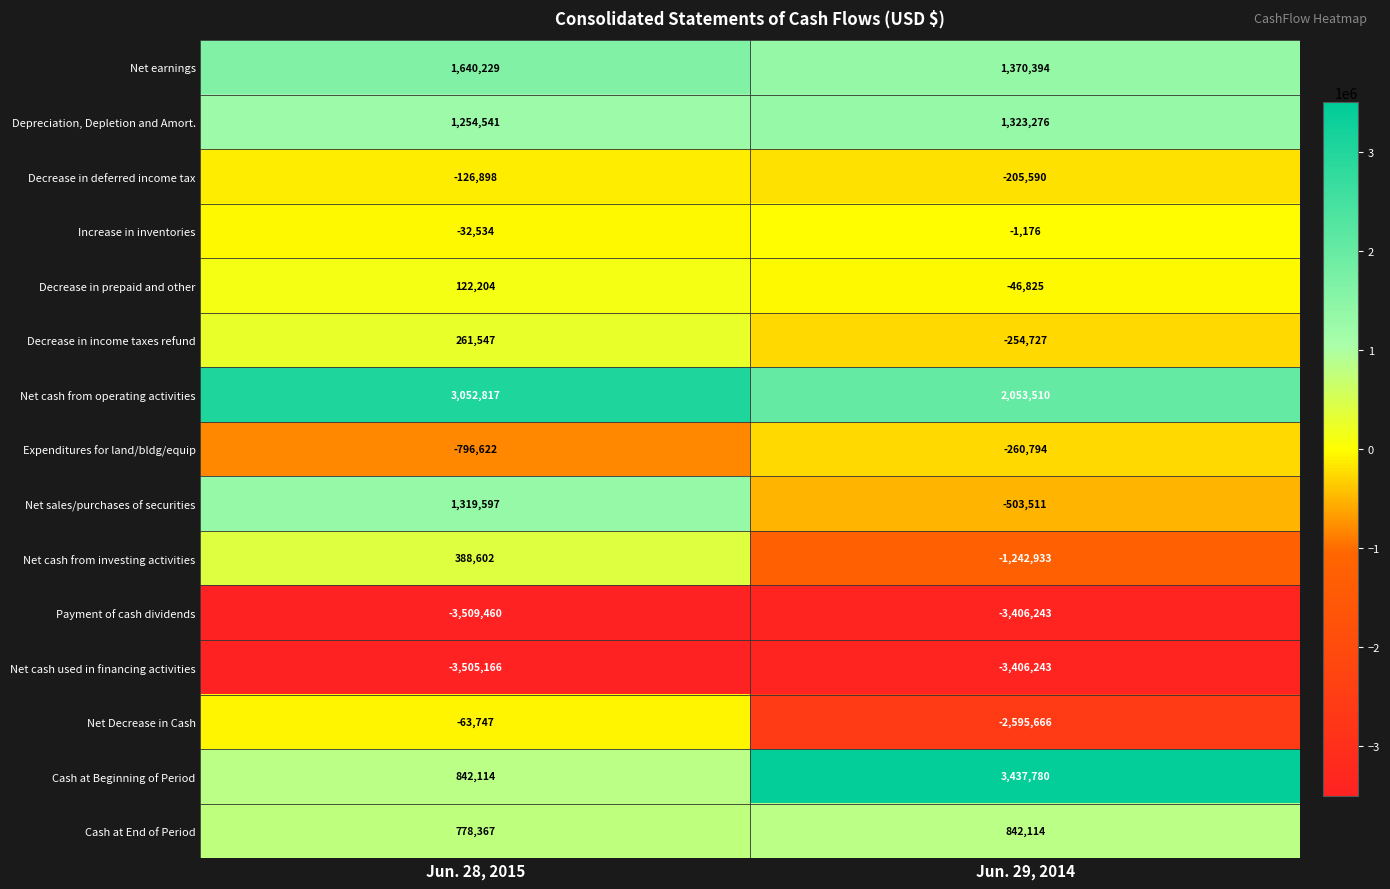

At which category does the chart reach its minimum across all series?

Jun. 28, 2015